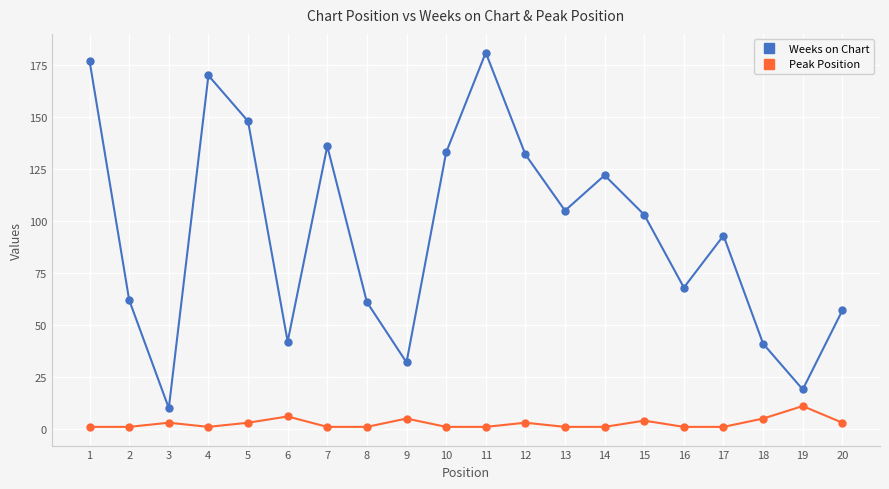

Count the number of categories in the chart.

20